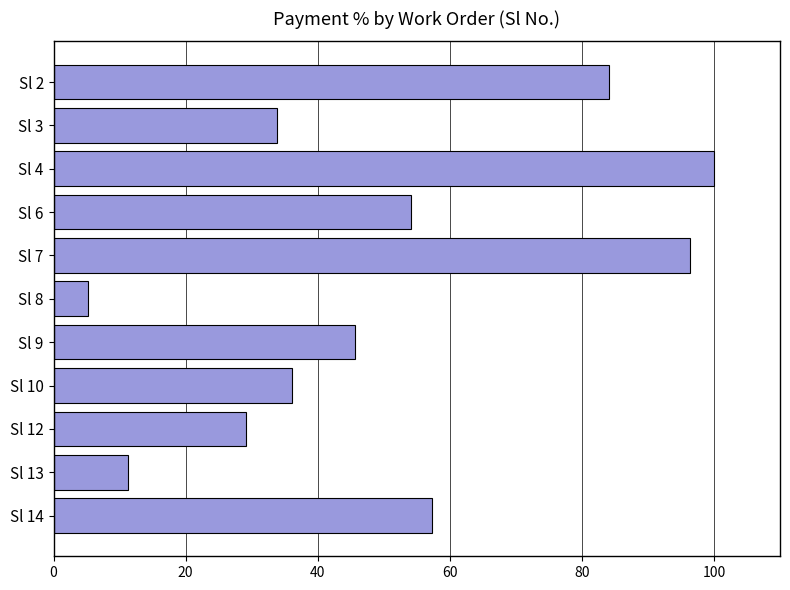

List the labels in order of value, smallest first.

Sl 8, Sl 13, Sl 12, Sl 3, Sl 10, Sl 9, Sl 6, Sl 14, Sl 2, Sl 7, Sl 4